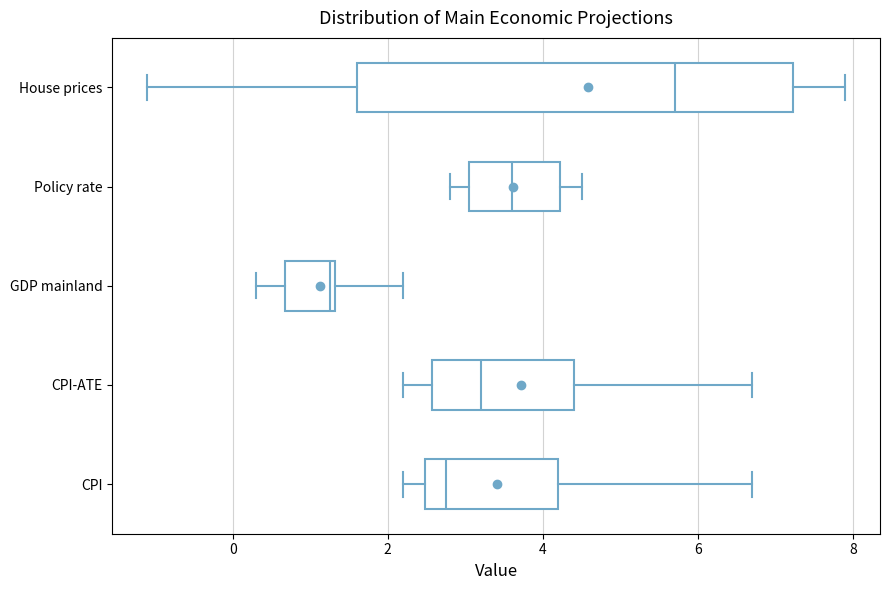

Which box is the widest, from its left edge to its right edge?

House prices